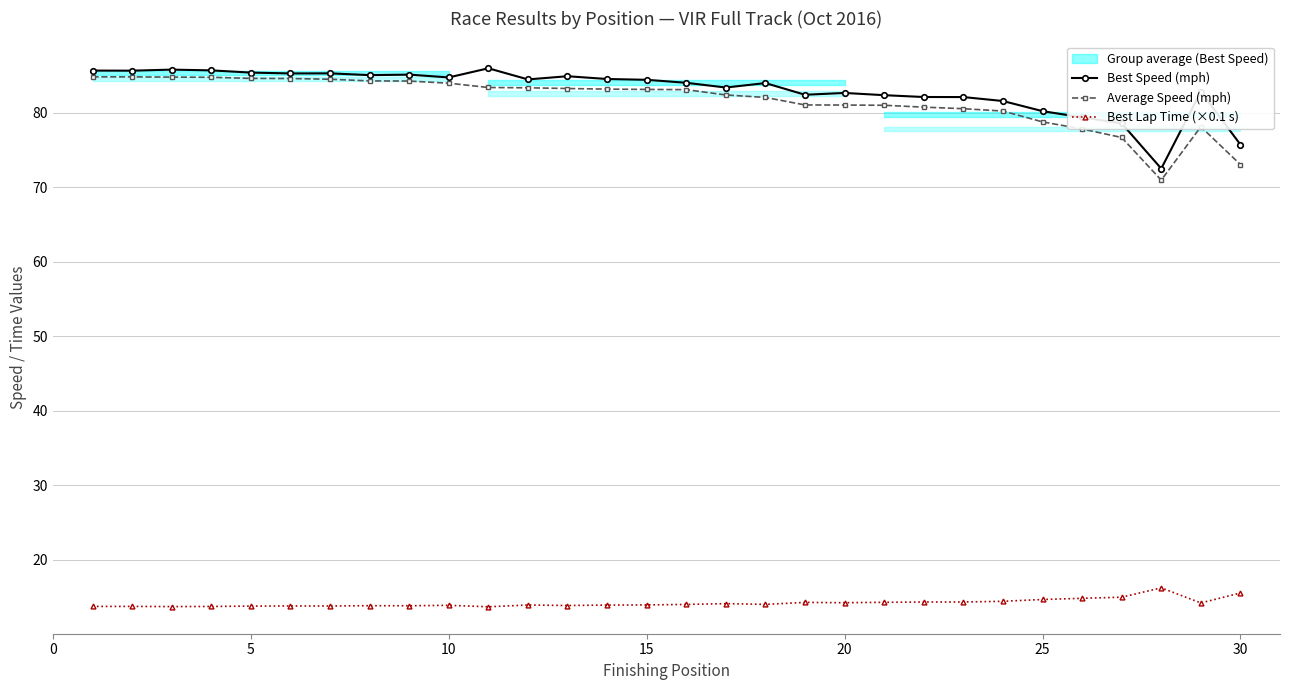

How many values in the Average Speed (mph) series are below 83?

14